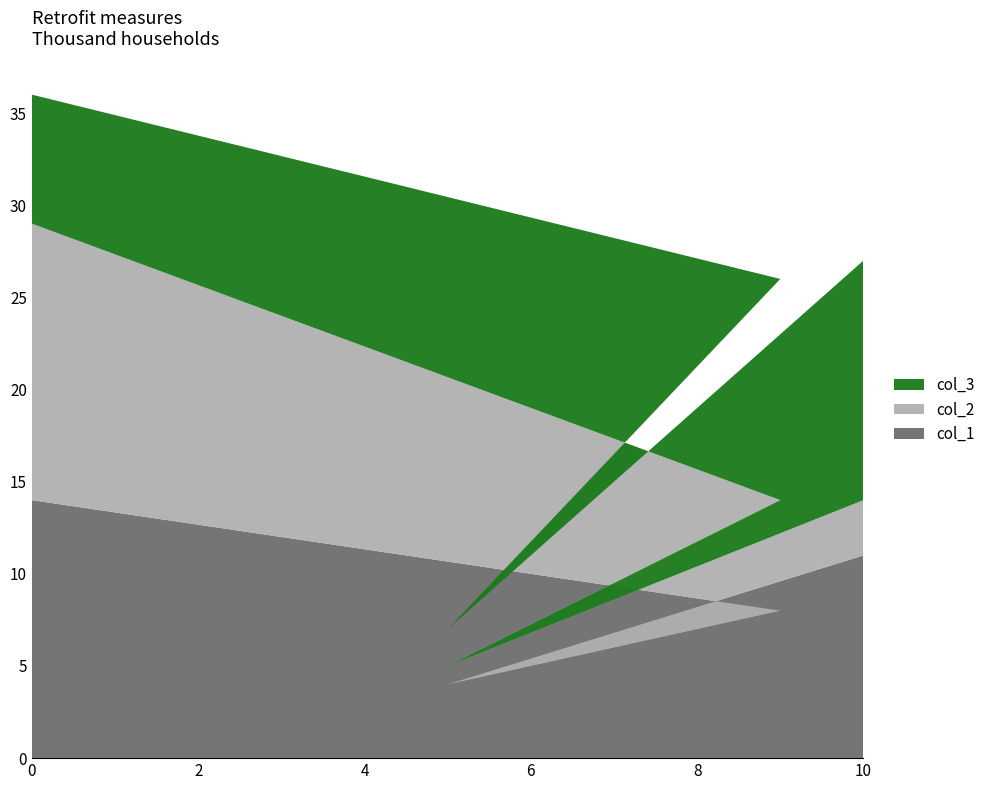

Reading left to right, extract all data points from this chart.

col_1: 10=11	5=4	9=8	0=14
col_2: 10=3	5=1	9=6	0=15
col_3: 10=13	5=2	9=12	0=7